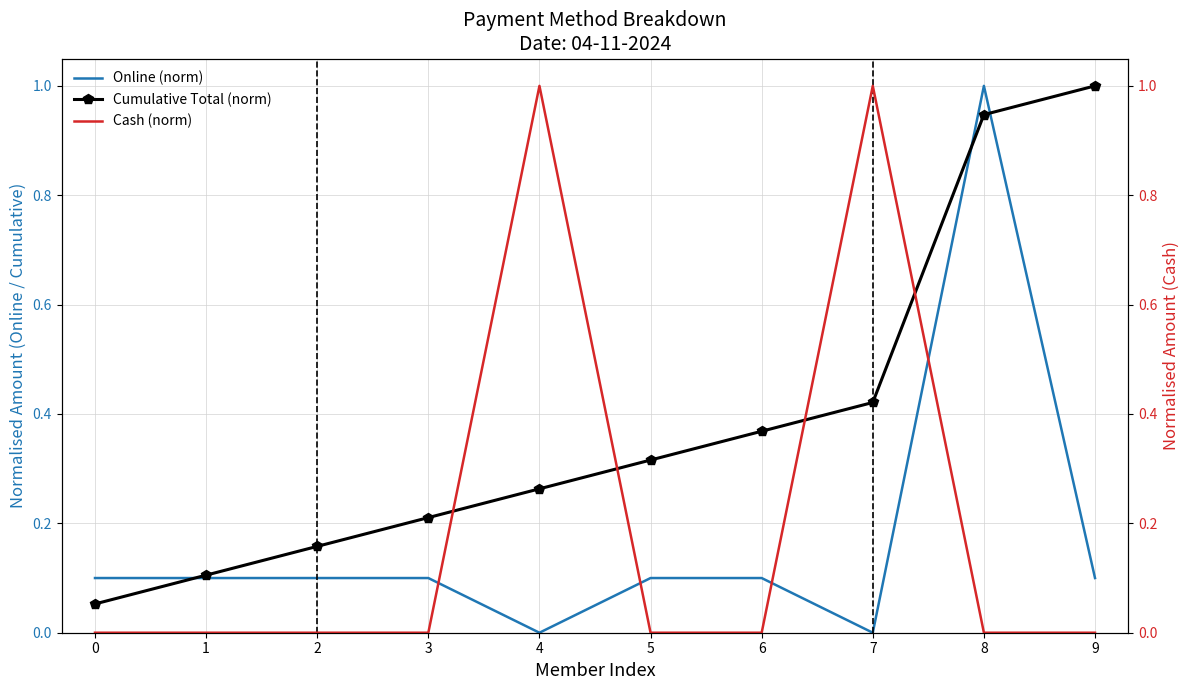

Where do Cash (norm) and Cumulative Total (norm) first cross each other?

3 and 4